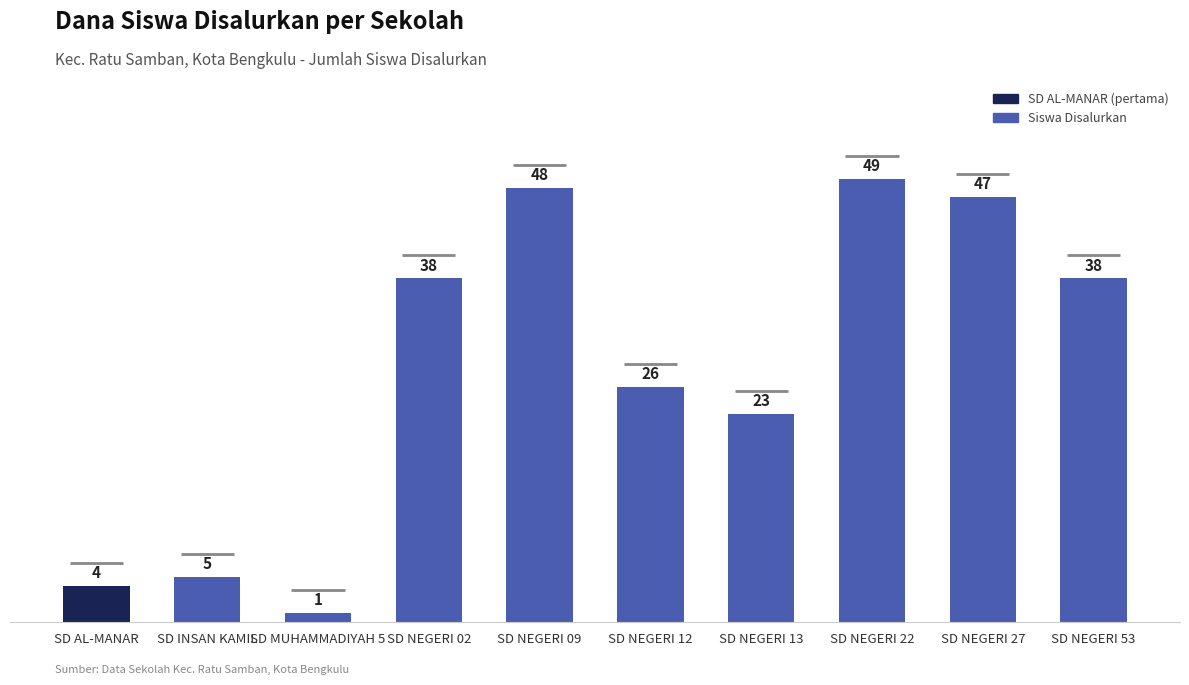

What is the maximum value shown in the chart?

49